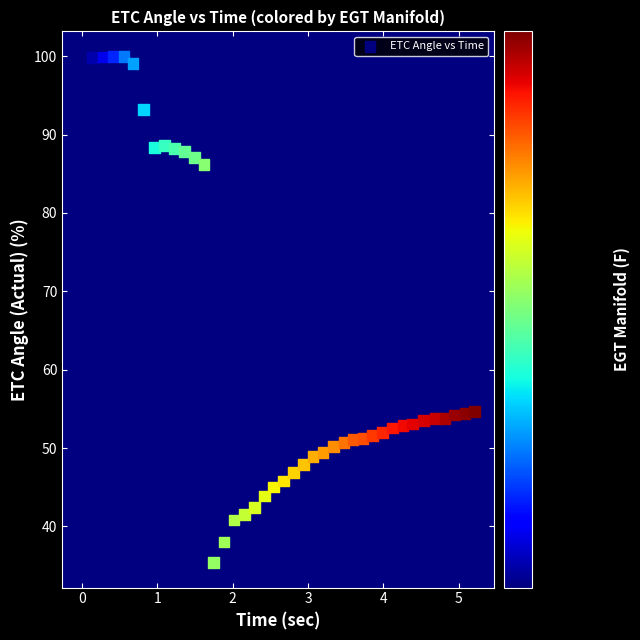

What is the range of Y values (max minus min)?

64.5